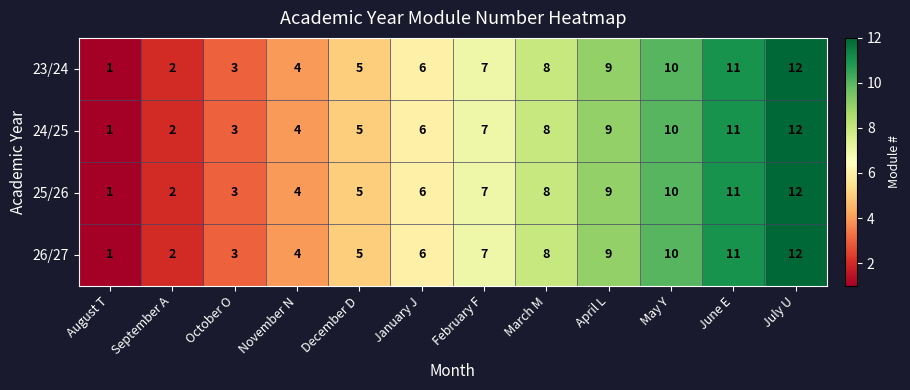

At which category is the sum across all series the highest?

July U